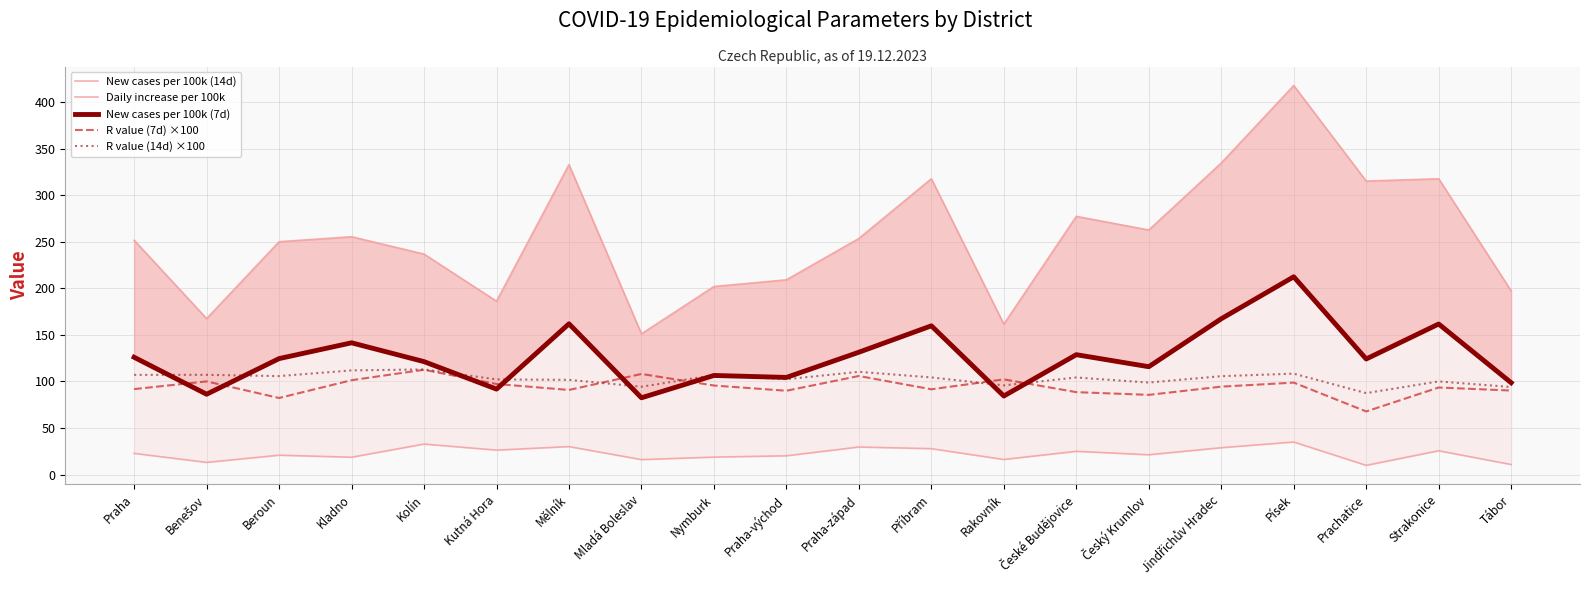

True or false: New cases per 100k (14d) has more than 1 points higher than both neighbors.

True